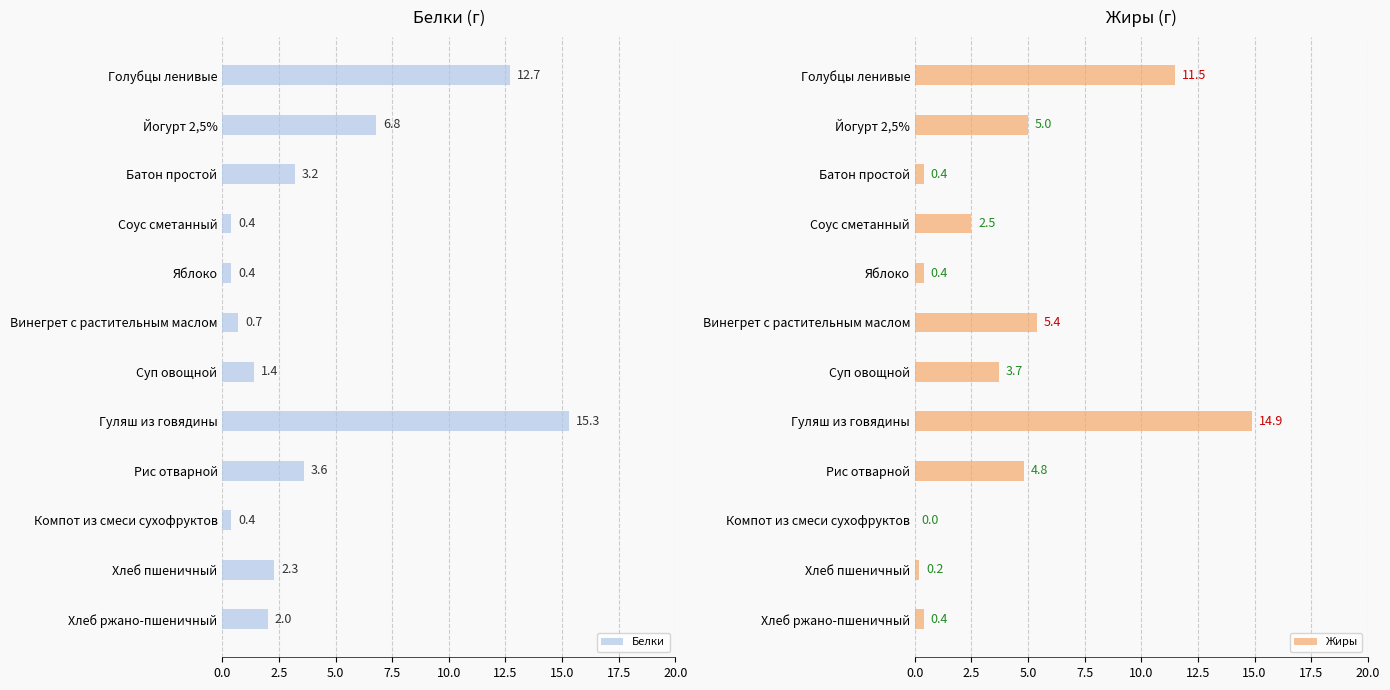

What is the average value of the Белки series?

4.1